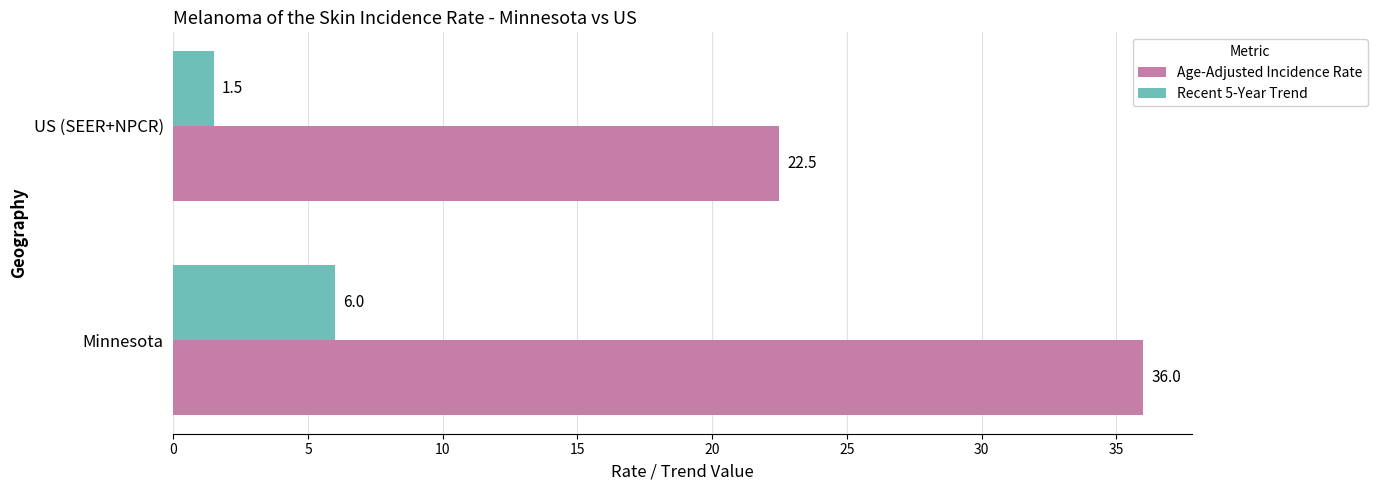

What are all the series names shown in the legend?

Age-Adjusted Incidence Rate, Recent 5-Year Trend